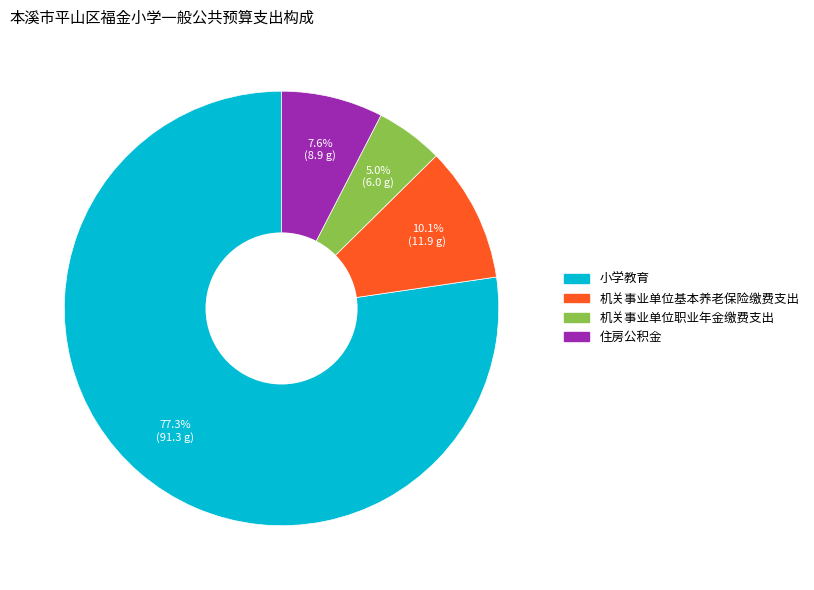

Which slice is the smallest?

机关事业单位职业年金缴费支出